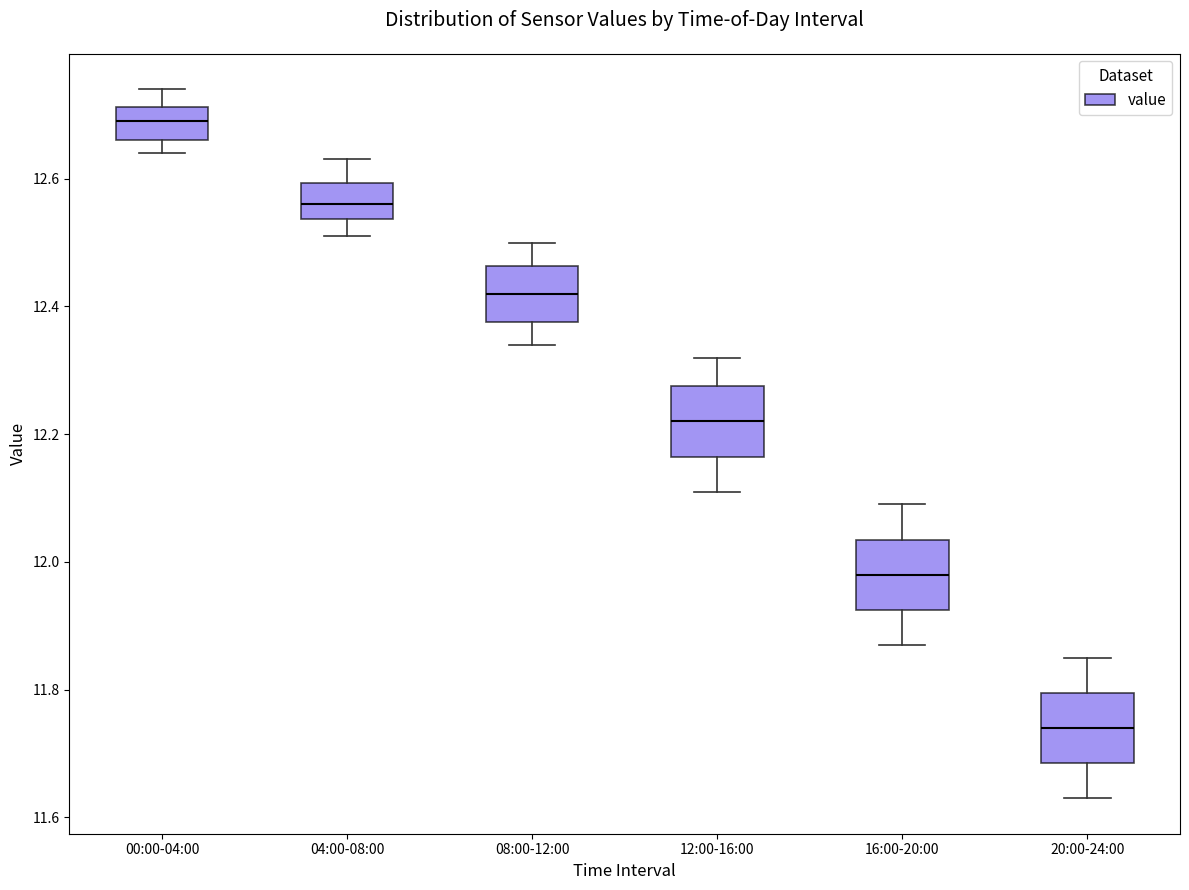

Reading left to right, transcribe this box plot: for each box, give where its median line is, the range the box spans, and where its two whiskers end, as read against the y-axis. The values are not printed on the chart, so give them approximately, as read against the axis.

00:00-04:00: median 12.70, box 12.66 to 12.72, whiskers 12.64 to 12.74
04:00-08:00: median 12.56, box 12.54 to 12.60, whiskers 12.52 to 12.64
08:00-12:00: median 12.42, box 12.38 to 12.46, whiskers 12.34 to 12.50
12:00-16:00: median 12.22, box 12.16 to 12.28, whiskers 12.12 to 12.32
16:00-20:00: median 11.98, box 11.92 to 12.04, whiskers 11.88 to 12.10
20:00-24:00: median 11.74, box 11.68 to 11.80, whiskers 11.64 to 11.86